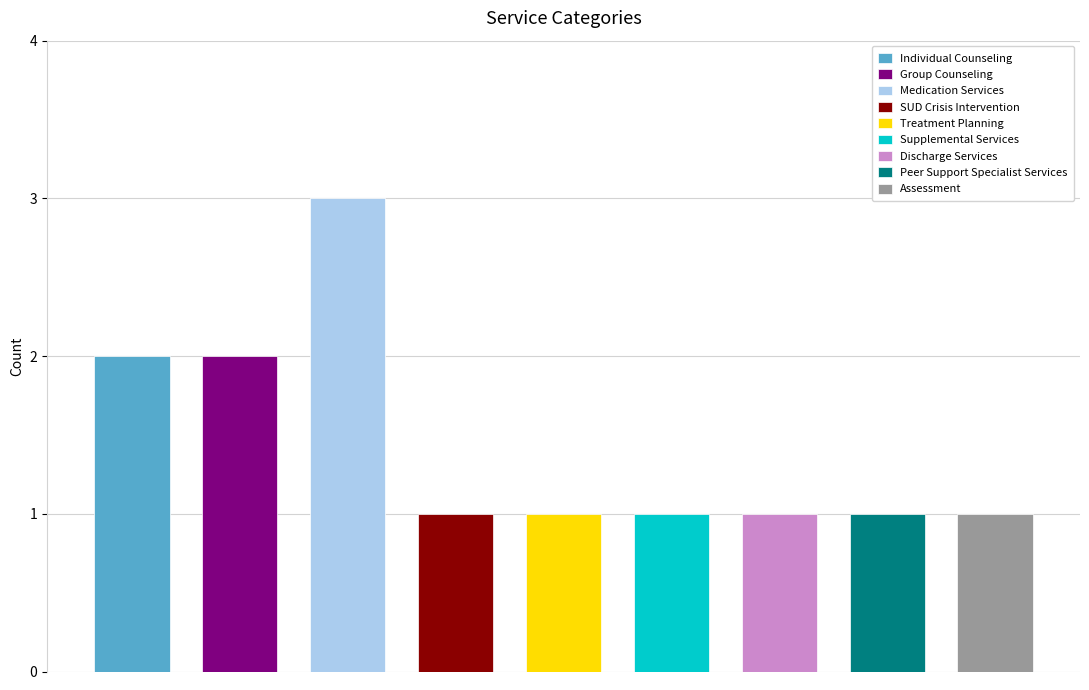

List the labels in order of value, smallest first.

SUD Crisis Intervention, Treatment Planning, Supplemental Services, Discharge Services, Peer Support Specialist Services, Assessment, Individual Counseling, Group Counseling, Medication Services